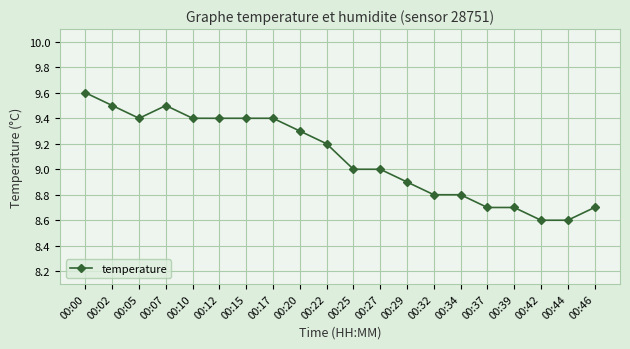

At which category does the data reach its first local valley?

00:05